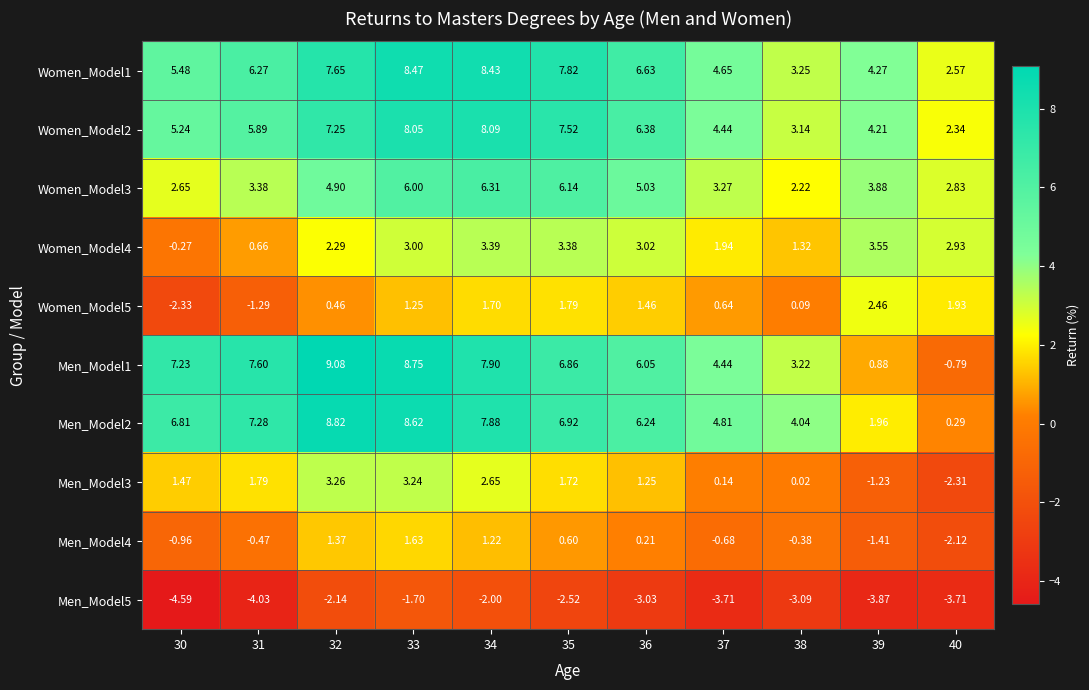

Is the value of Men_Model4 at 34 greater than the value of Women_Model4 at 35?

No